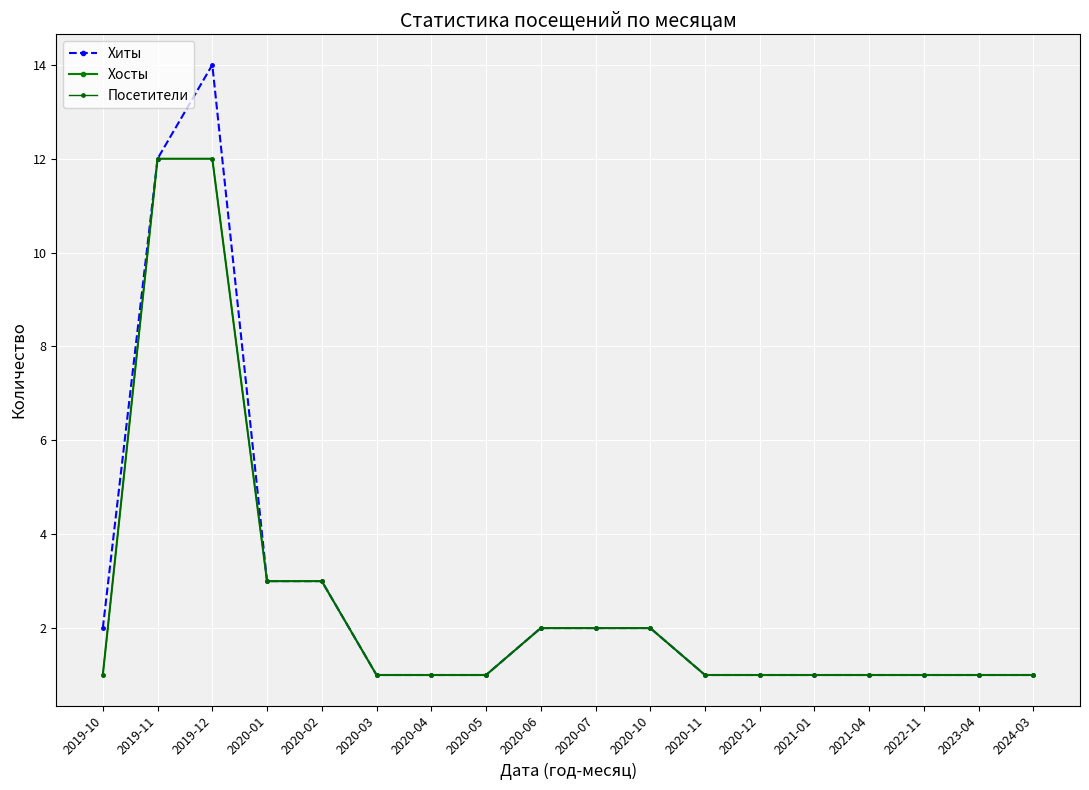

The Хосты series shows 2 at 2020-10. True or false?

True